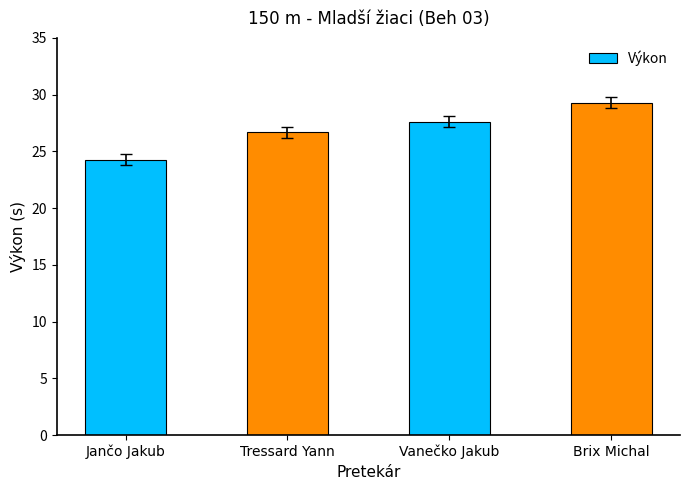

What is the difference between the values at Brix Michal and Vanečko Jakub?

1.7